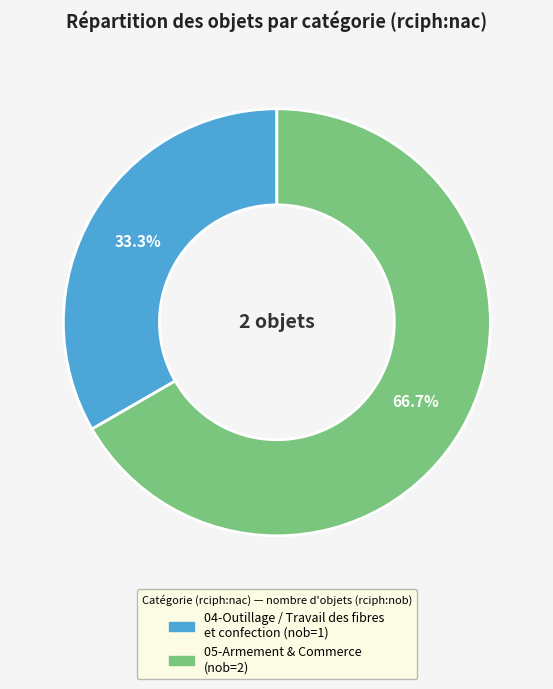

Is there a majority slice in this chart?

Yes